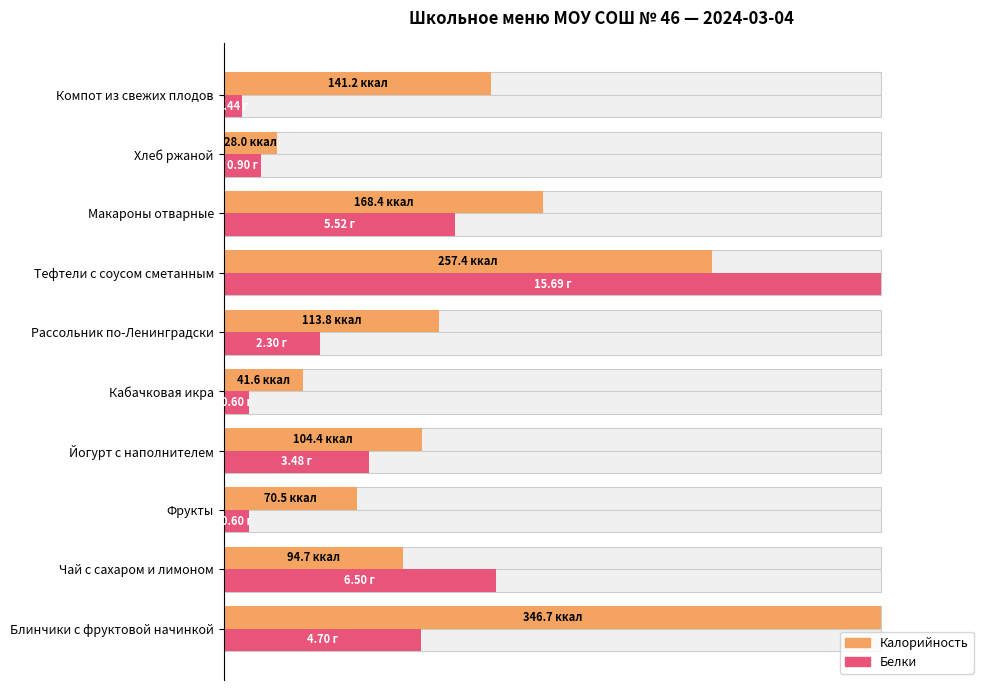

Rank the series by their average value, from highest to lowest.

Калорийность, Белки